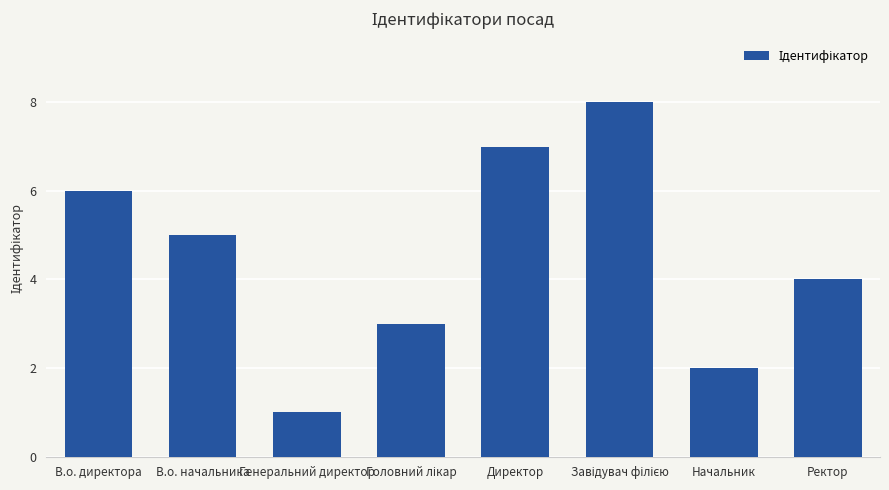

Which has a higher value, В.о. директора or Ректор?

В.о. директора